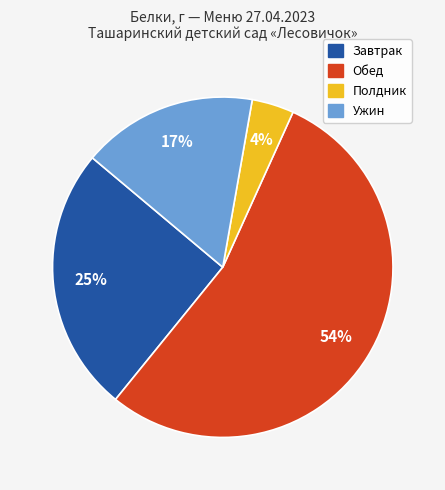

To the nearest percent, what is the difference between the largest and smallest slice percentages?

50%